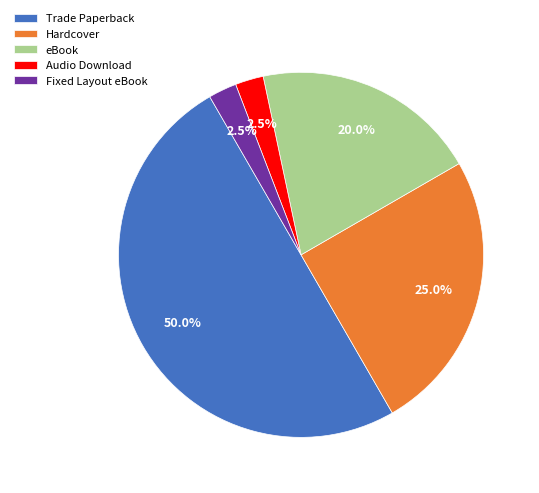

To the nearest percent, what is the difference between the Hardcover and Fixed Layout eBook slice percentages?

22%